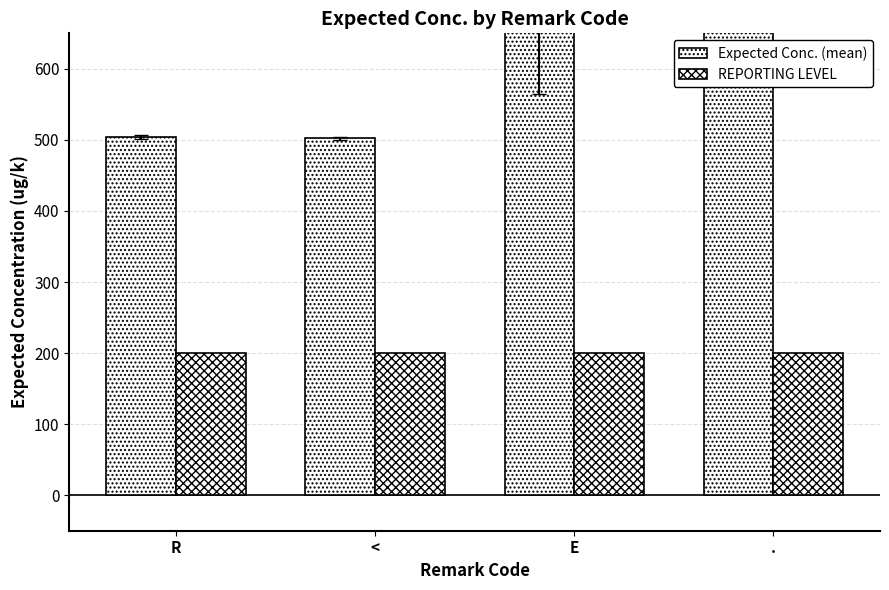

What is the sum of the Expected Conc. (mean) values at < and .?

1302.0